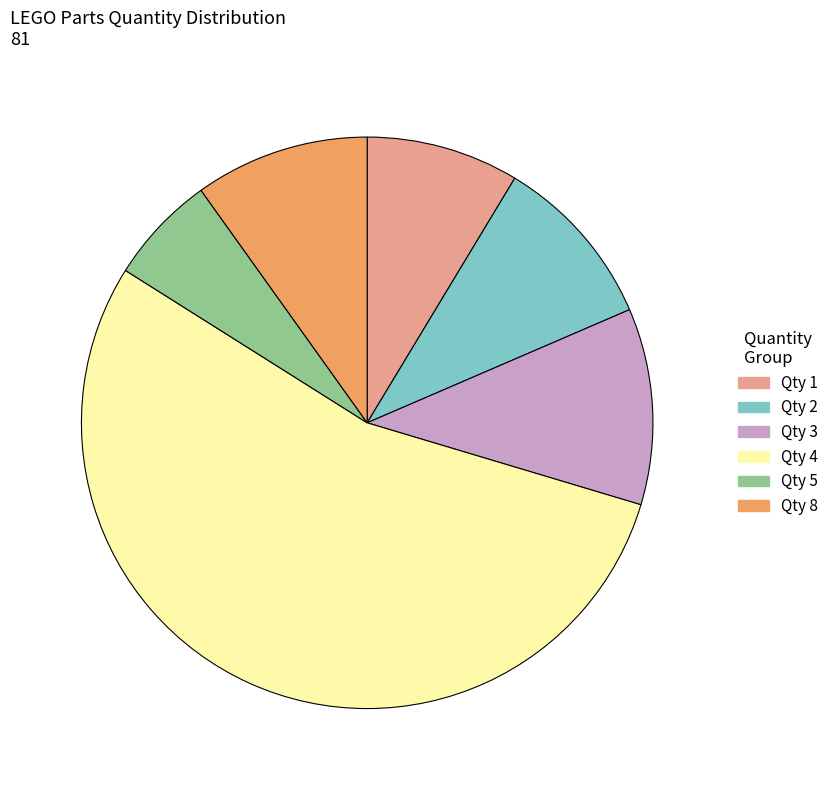

Is there any slice that represents more than half of the pie?

Yes